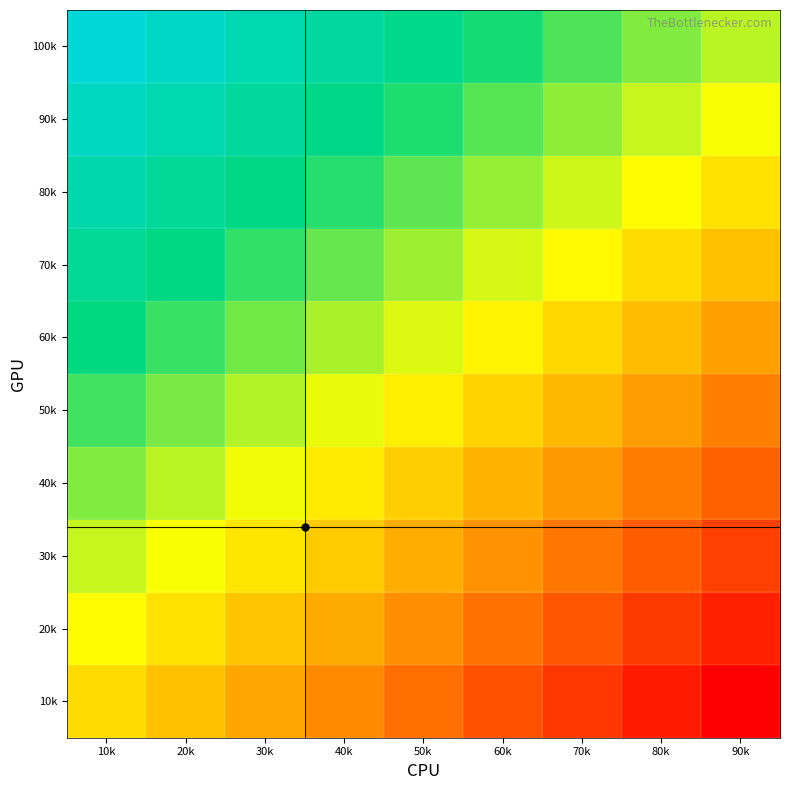

Between 50k and 20k, which is larger?

20k